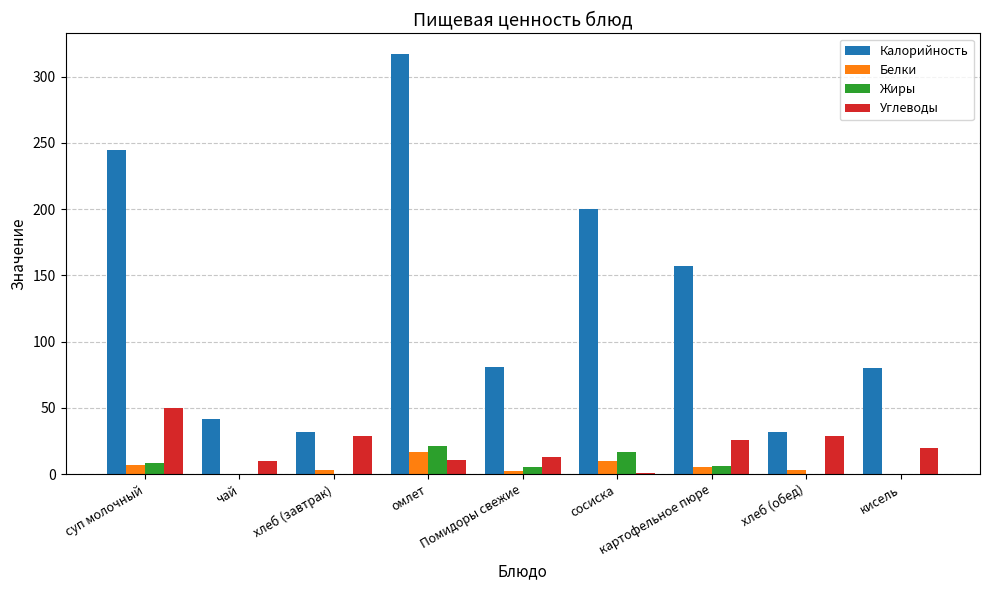

The Жиры series shows 17.0 at сосиска. True or false?

True